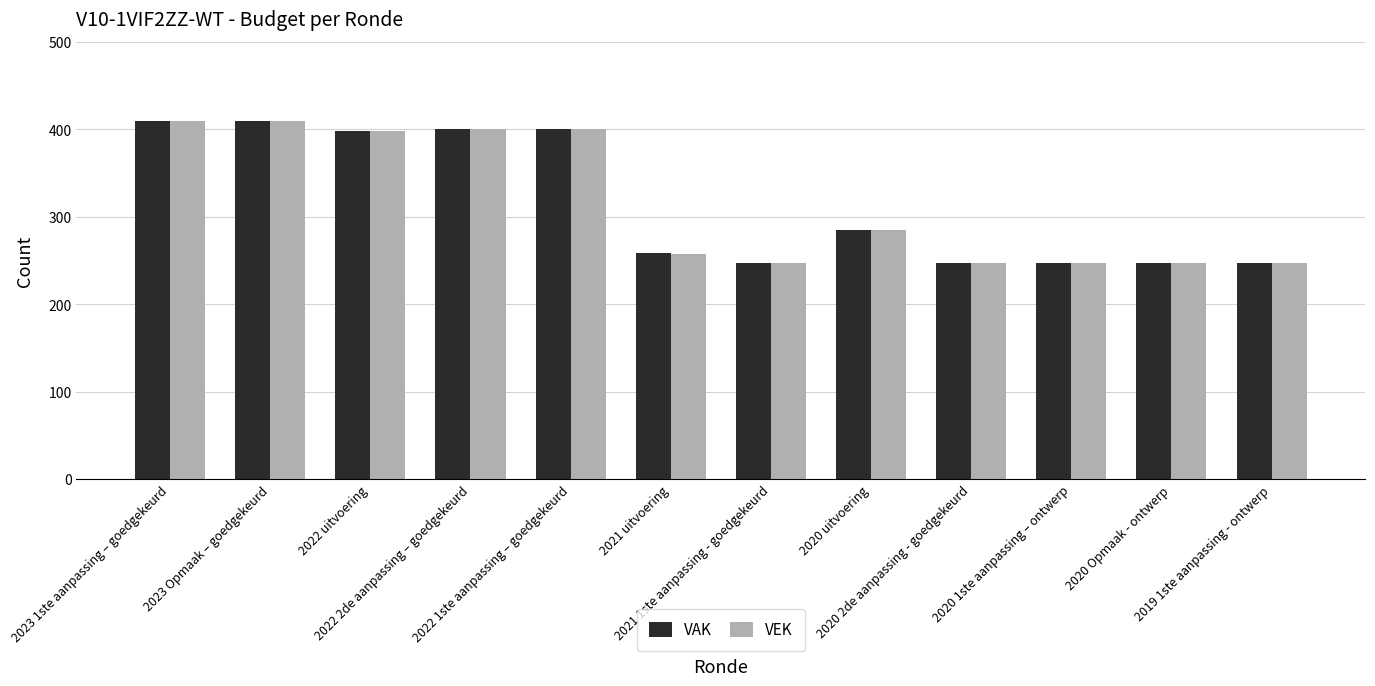

True or false: VAK has a value of 409 at 2023 1ste aanpassing – goedgekeurd.

True